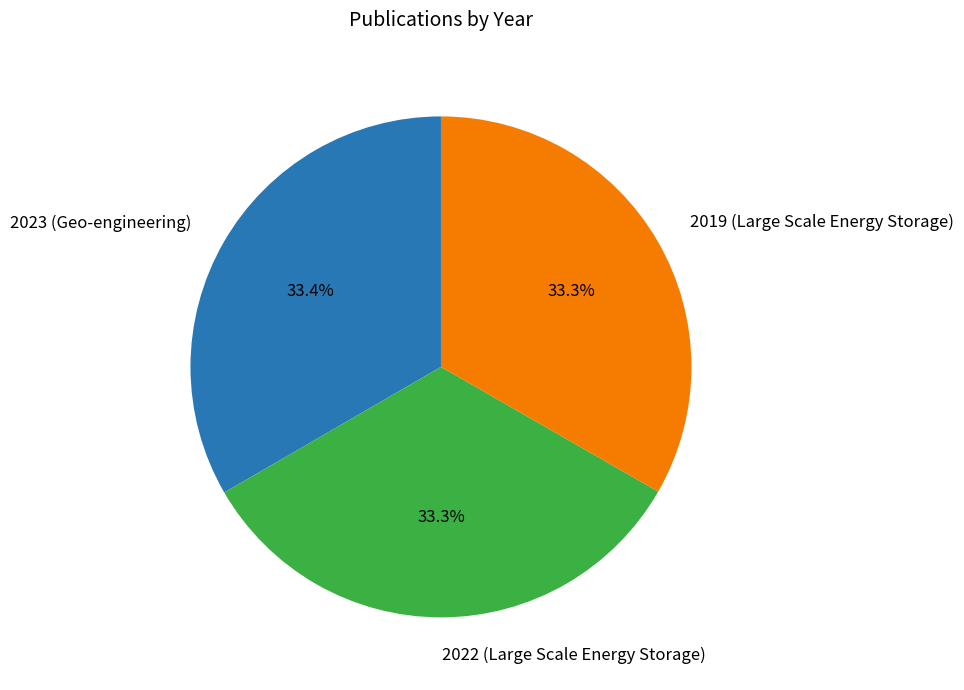

Does 2023 (Geo-engineering) account for over 50% of the chart?

No